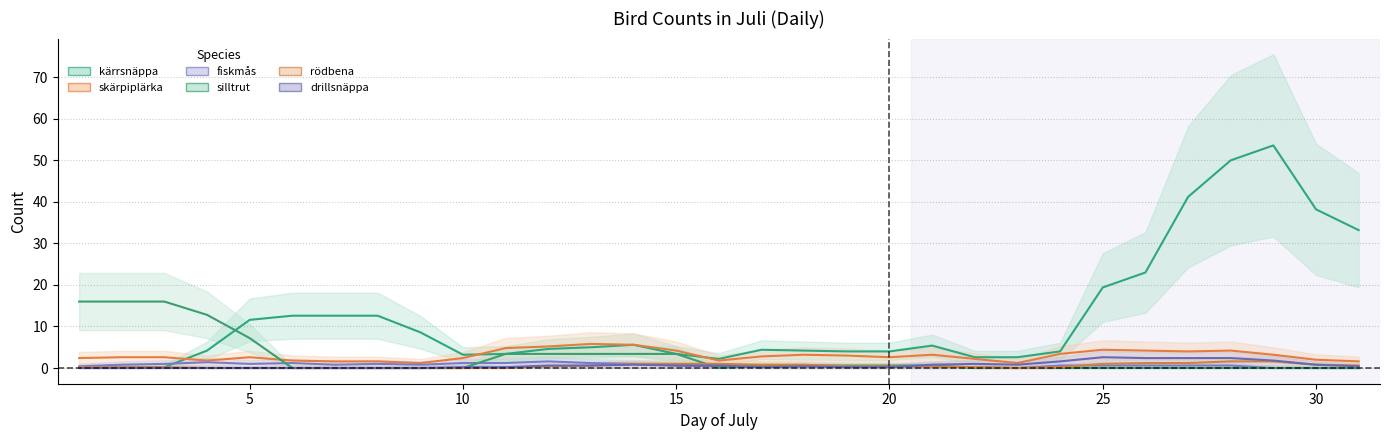

Rank the series by their maximum value, from highest to lowest.

kärrsnäppa, silltrut, skärpiplärka, drillsnäppa, rödbena, fiskmås